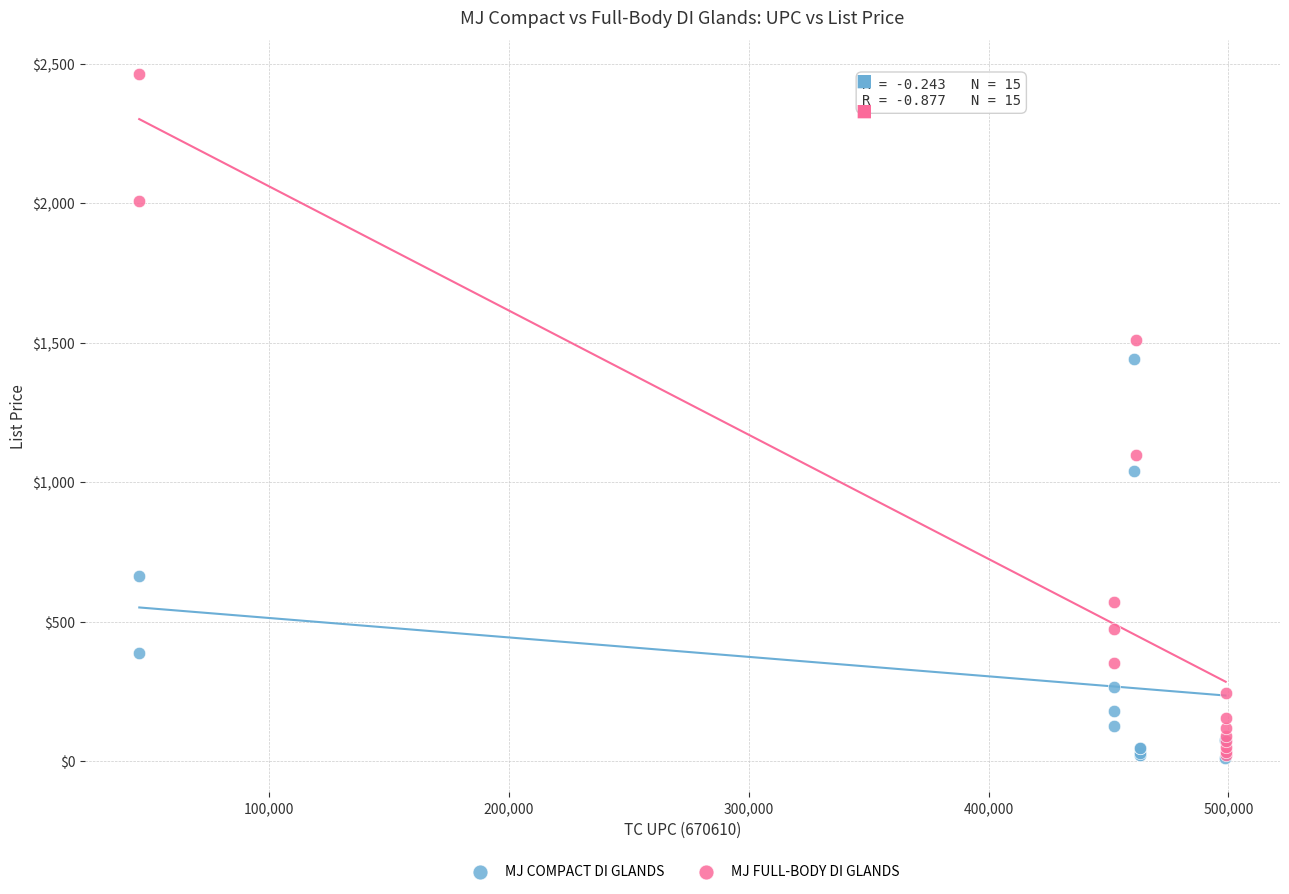

Which series reaches the maximum Y coordinate?

MJ FULL-BODY DI GLANDS